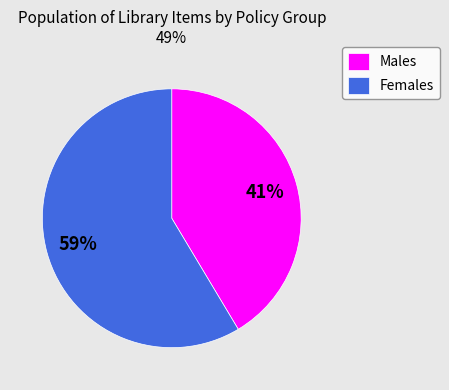

Rank the categories by value from lowest to highest.

Males, Females